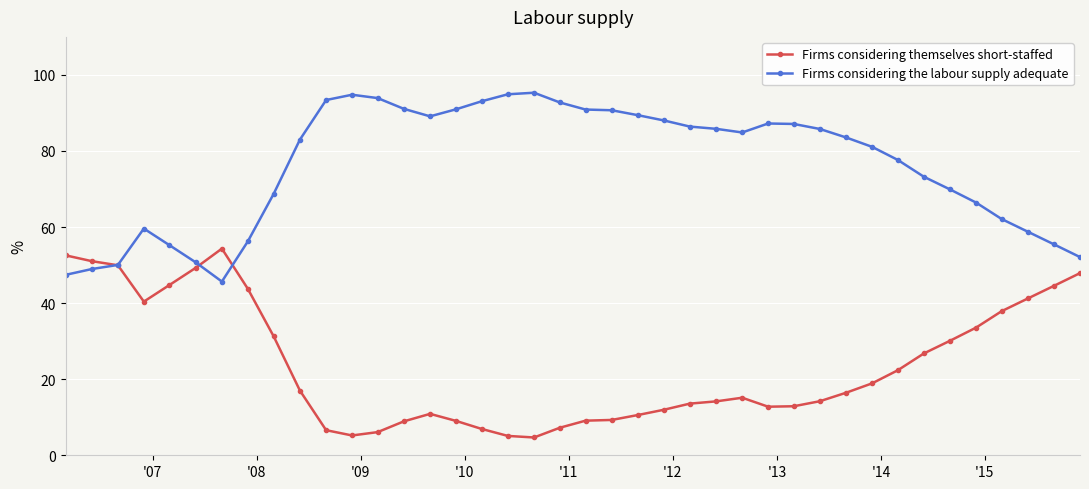

What is the value of the Firms considering the labour supply adequate point at the 20th from the left?

92.8